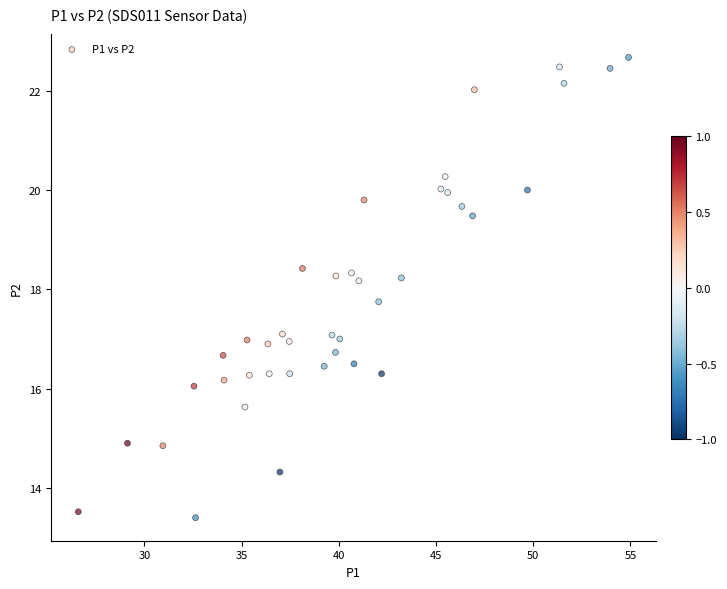

What is the range of X values (max minus min)?

28.3